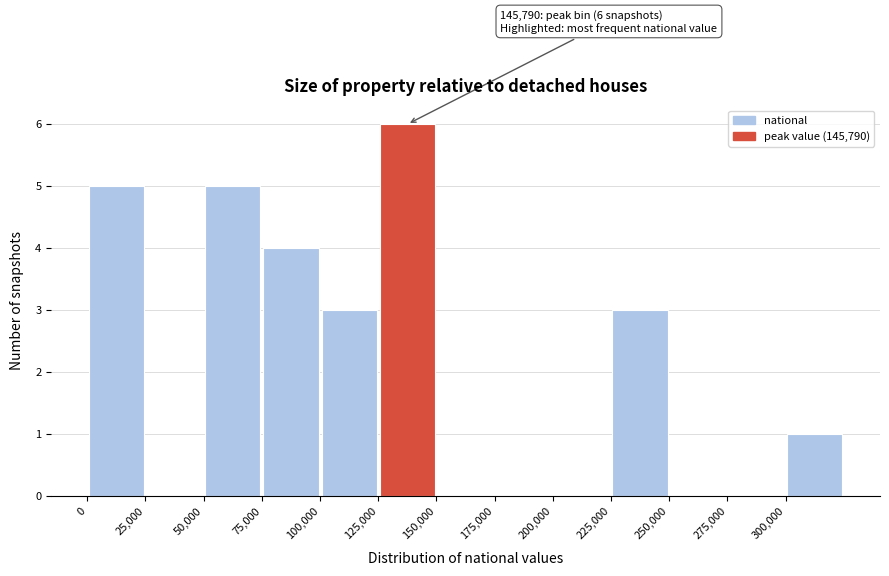

Over which range of the x-axis is the bar tallest?

125000 to 150000